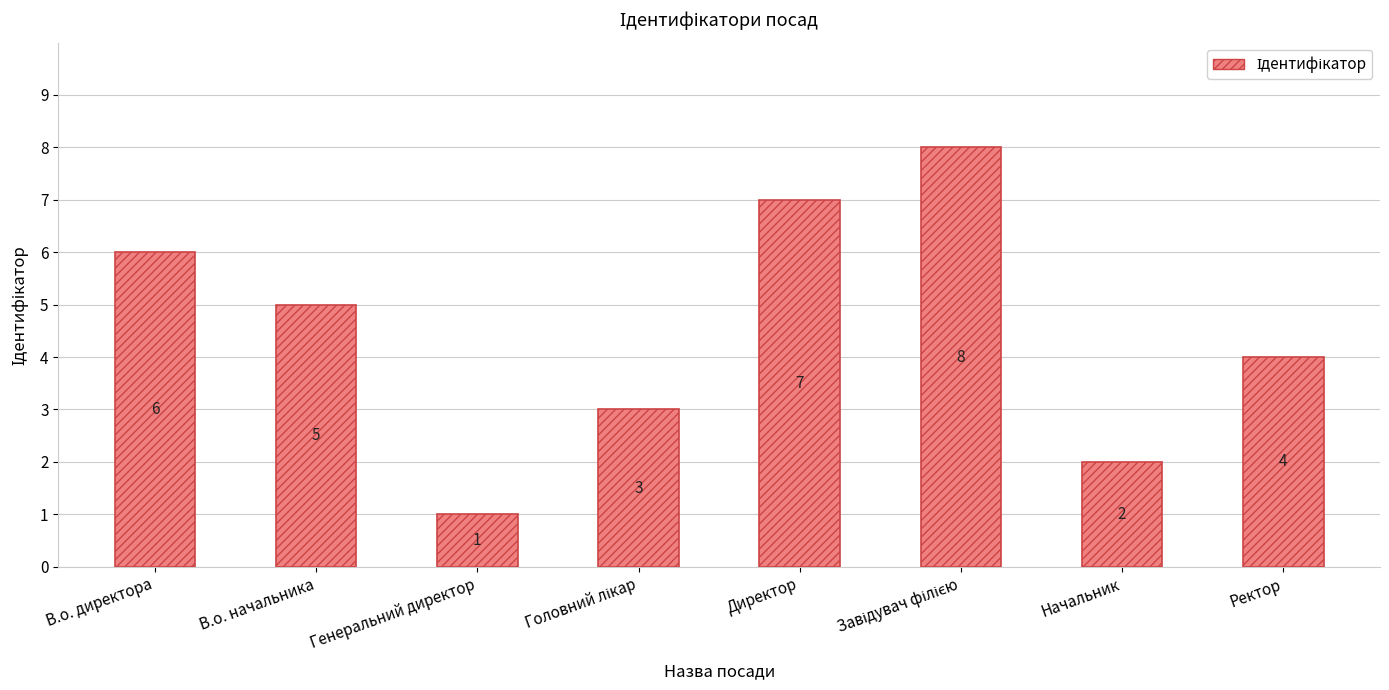

What is the difference between the maximum and second lowest values?

6